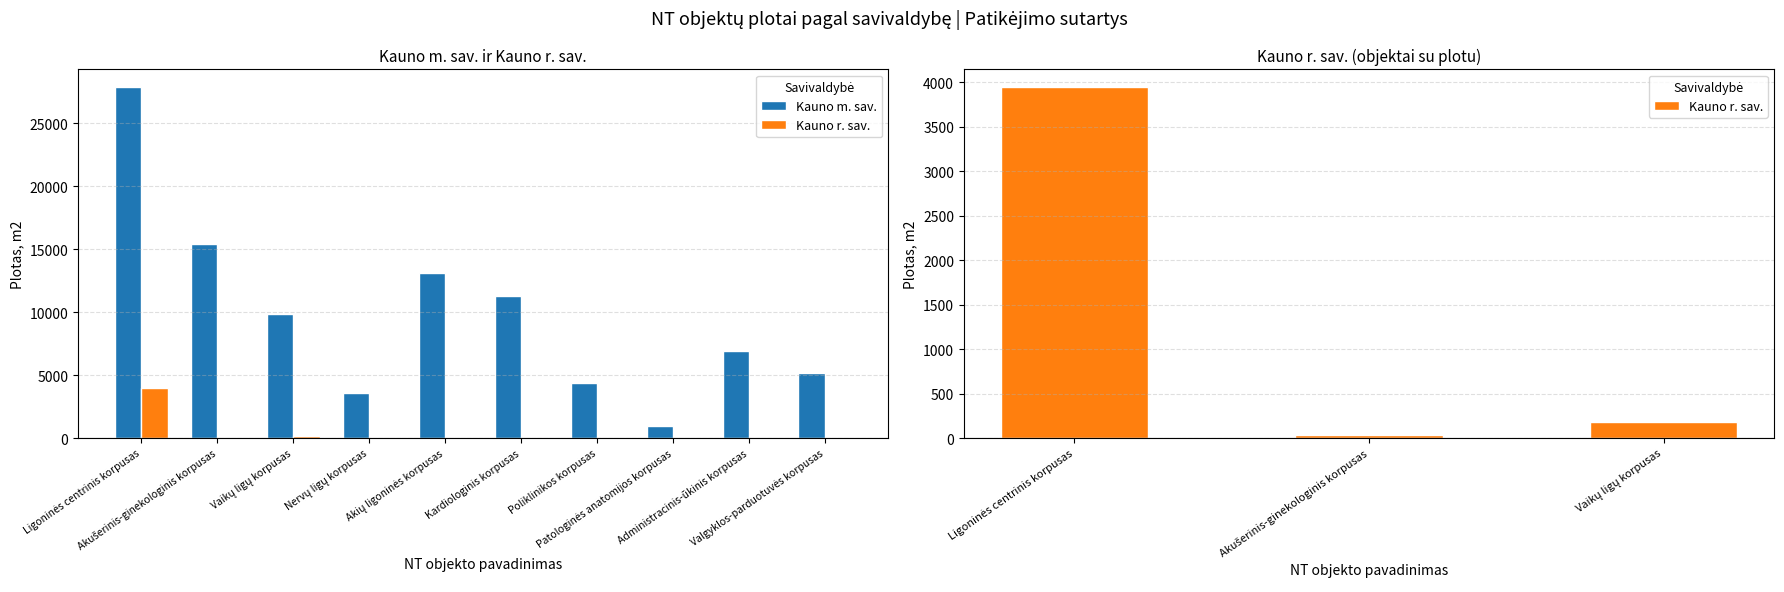

Reading left to right, extract all data points from this chart.

Kauno m. sav.: 27874.0	15385.5	9852.8	3545.2	13117.8	11264.2	4401.7	994.5	6898.6	5188.7
Kauno r. sav.: 3945.2	35.0	174.7	0.0	0.0	0.0	0.0	0.0	0.0	0.0